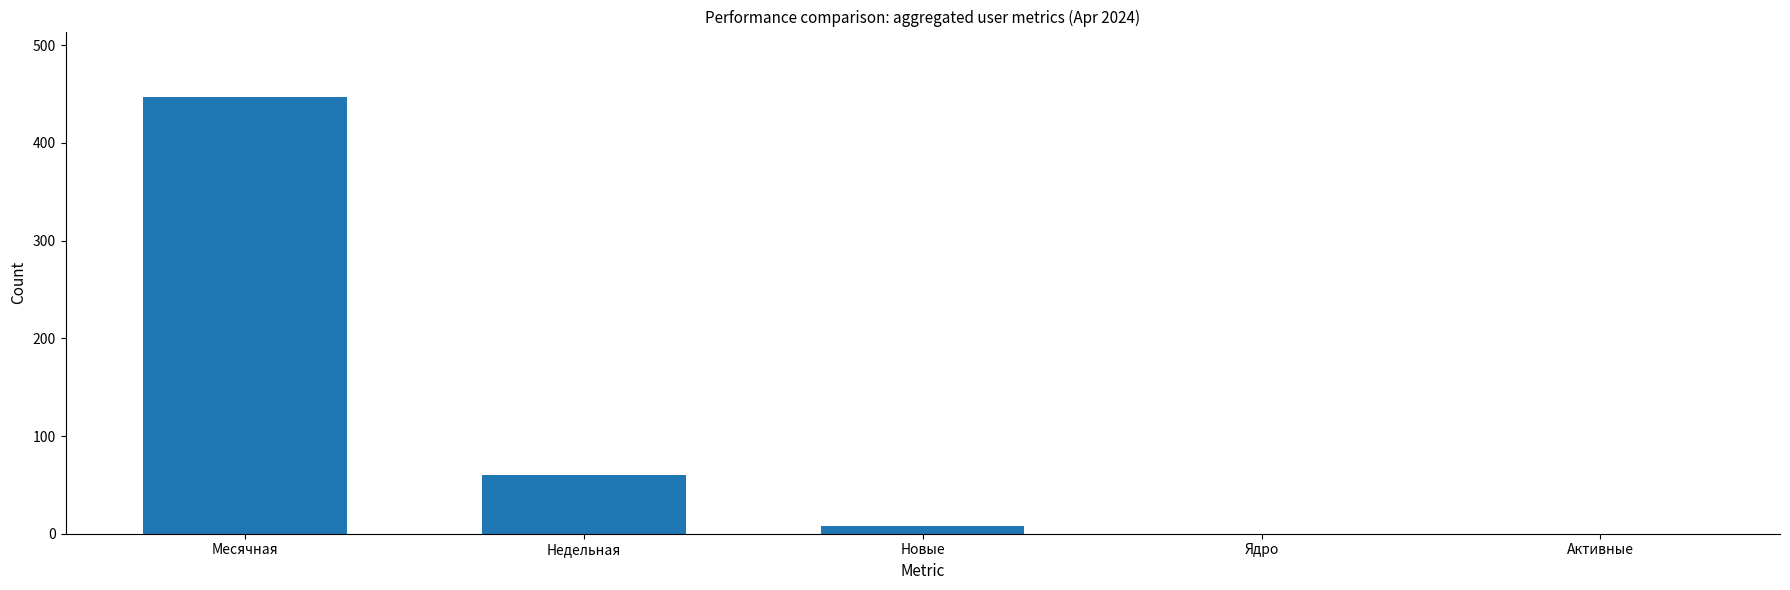

Which label corresponds to the largest value in the chart?

Месячная